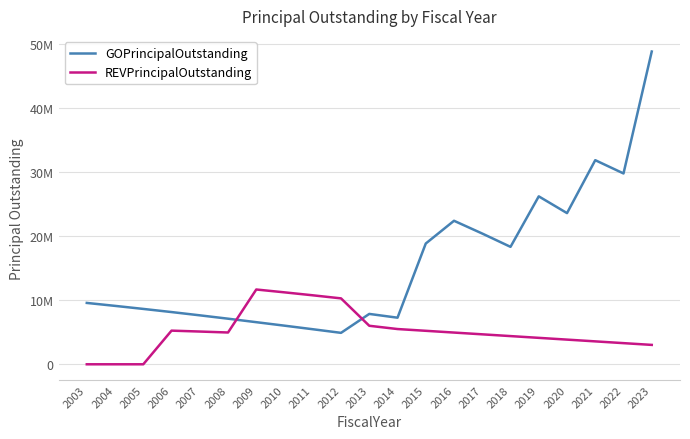

Where do GOPrincipalOutstanding and REVPrincipalOutstanding first cross each other?

2008 and 2009